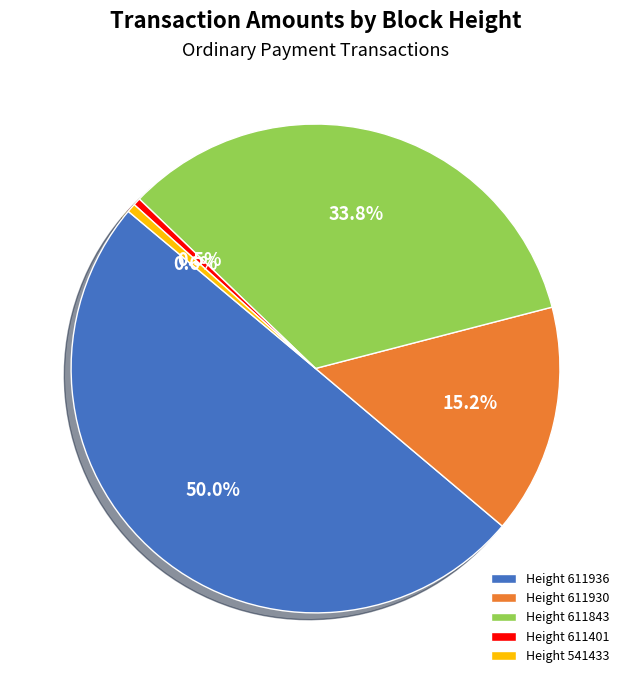

Which has a higher value, Height 611936 or Height 611401?

Height 611936